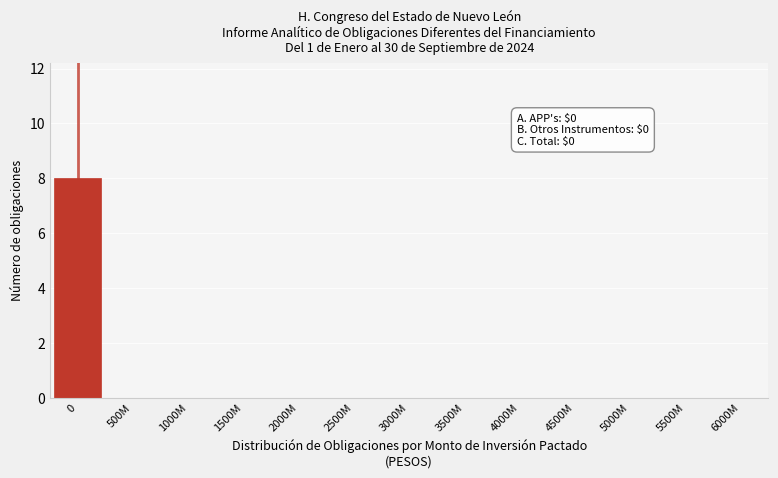

Reading left to right, extract all data points from this chart.

0=8	500M=0	1000M=0	1500M=0	2000M=0	2500M=0	3000M=0	3500M=0	4000M=0	4500M=0	5000M=0	5500M=0	6000M=0